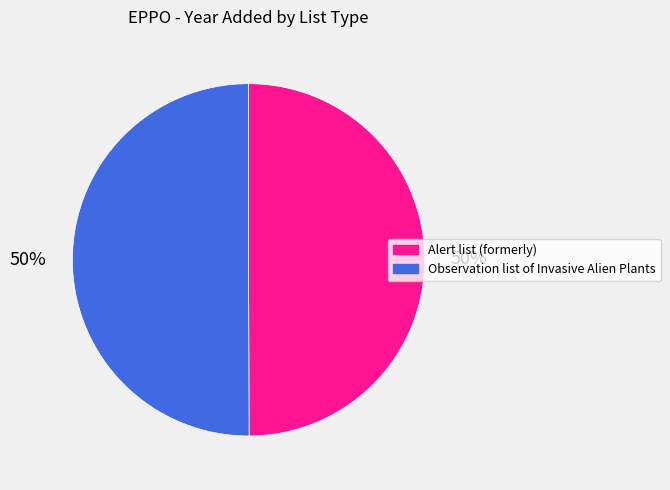

To the nearest percent, what portion does Alert list (formerly) represent?

50%